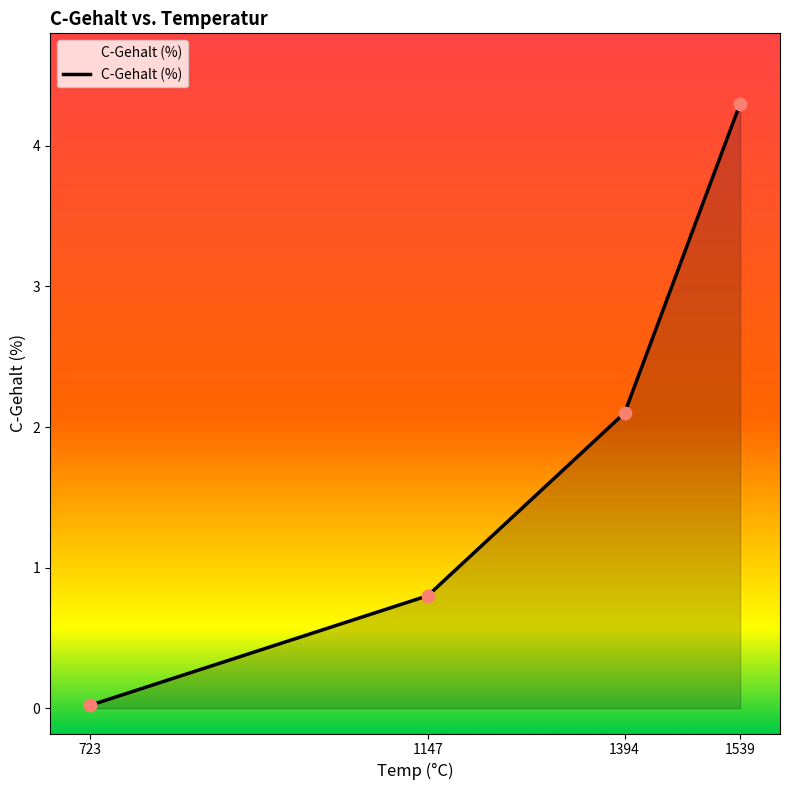

What is the change in value from 723 to 1539?

+4.3